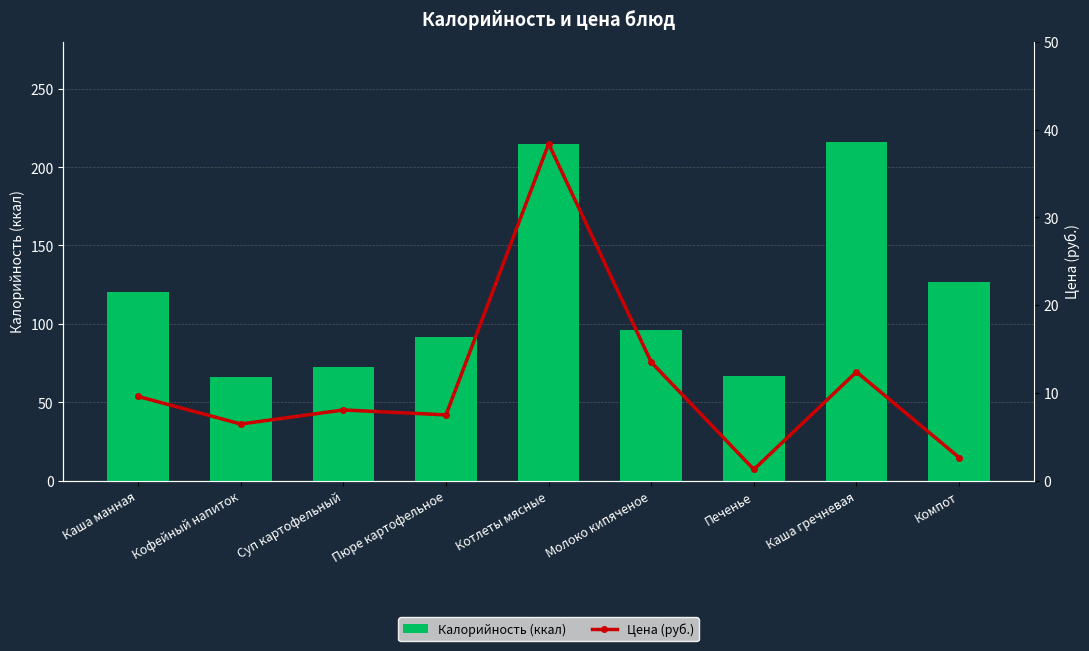

List the labels in order of Цена (руб.) value, largest first.

Котлеты мясные, Молоко кипяченое, Каша гречневая, Каша манная, Суп картофельный, Пюре картофельное, Кофейный напиток, Компот, Печенье